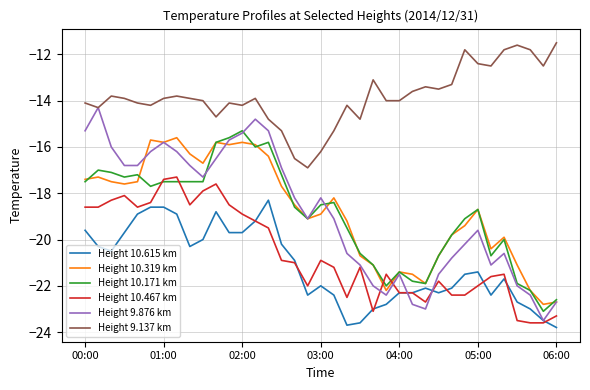

Which series has the largest range (max minus min)?

Height 9.876 km